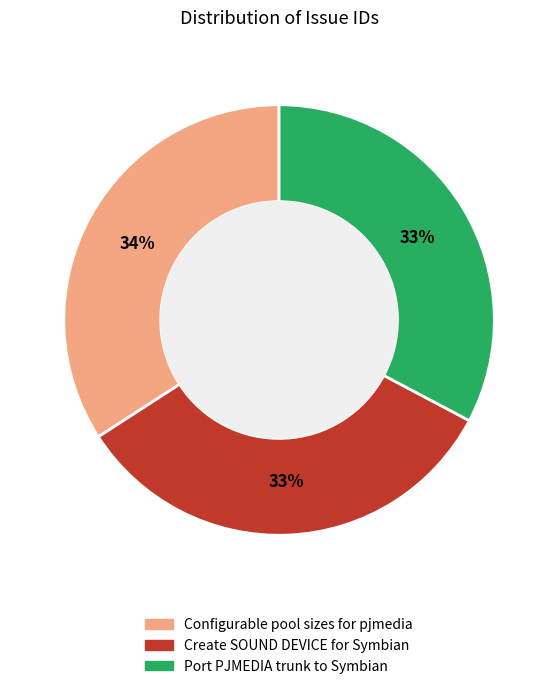

Approximately how many times larger is the value at Configurable pool sizes for pjmedia compared to Create SOUND DEVICE for Symbian?

1.0